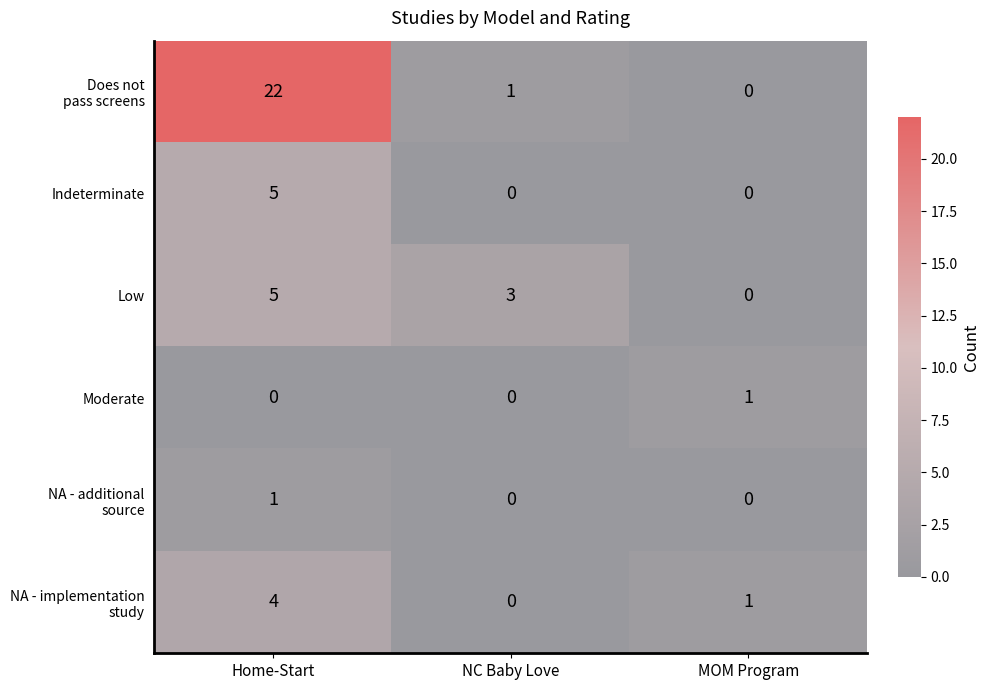

How many series are shown in this chart?

6